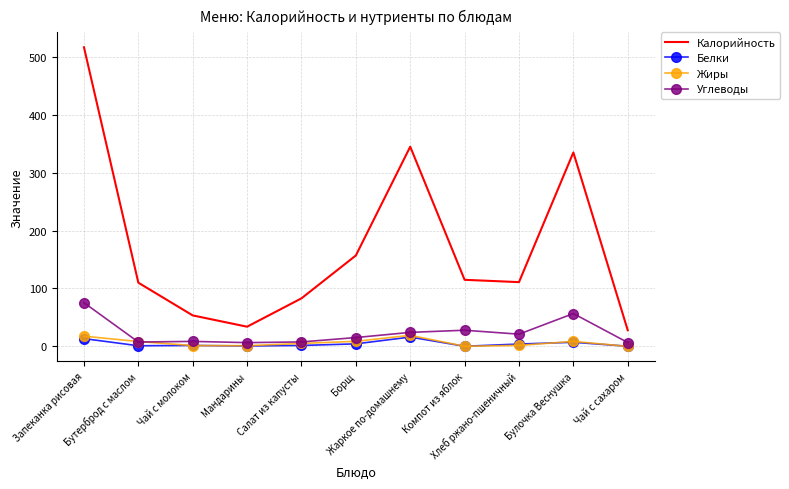

What position from the right is Борщ?

6